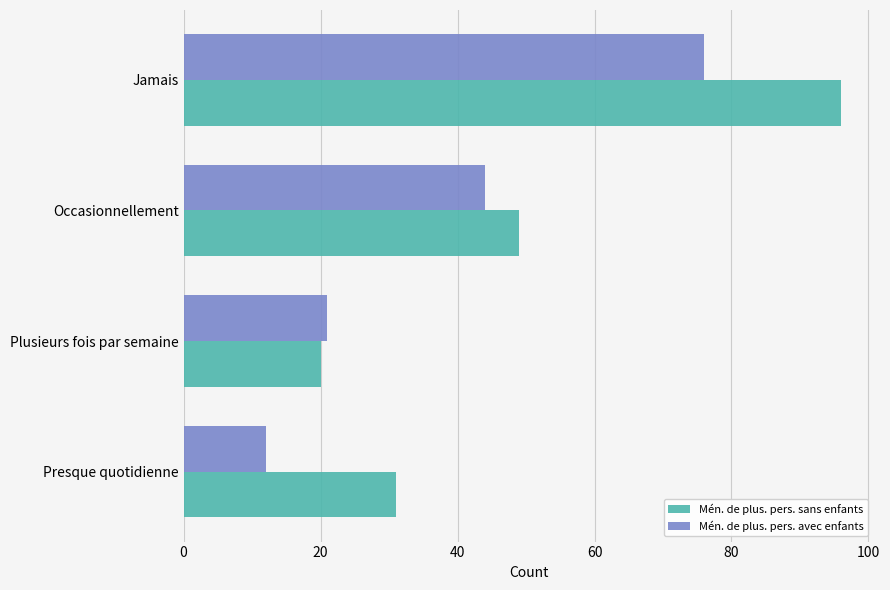

Which series changed the most between Plusieurs fois par semaine and Occasionnellement?

Mén. de plus. pers. sans enfants